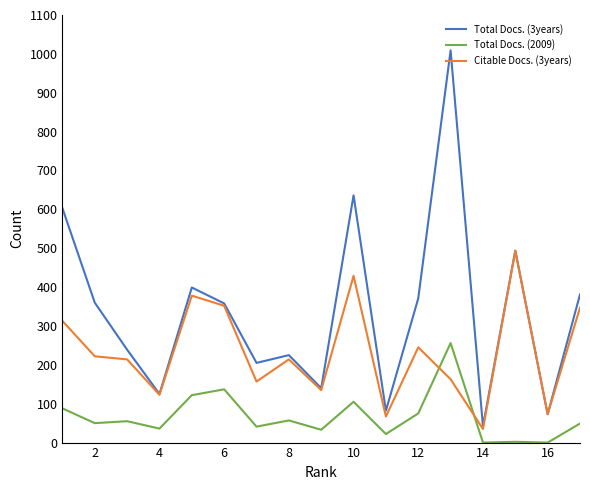

Rank the series by their average value, from highest to lowest.

Total Docs. (3years), Citable Docs. (3years), Total Docs. (2009)